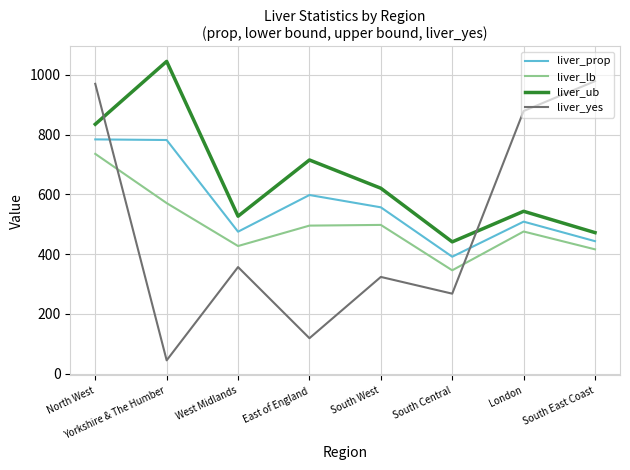

Which category has the lowest value in the liver_prop series?

South Central